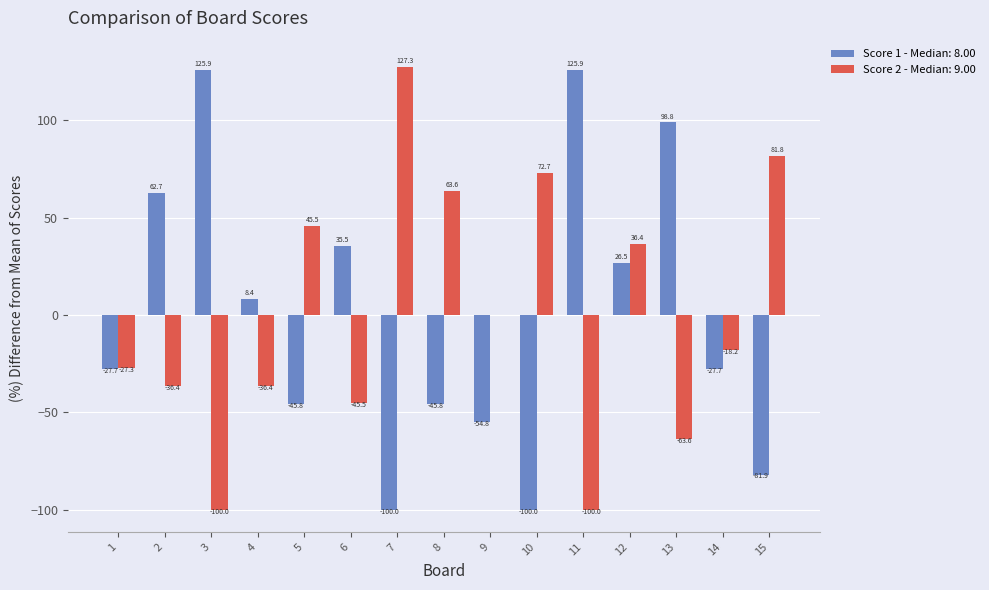

How many data points in Score 2 - Median: 9.00 are above -18?

7